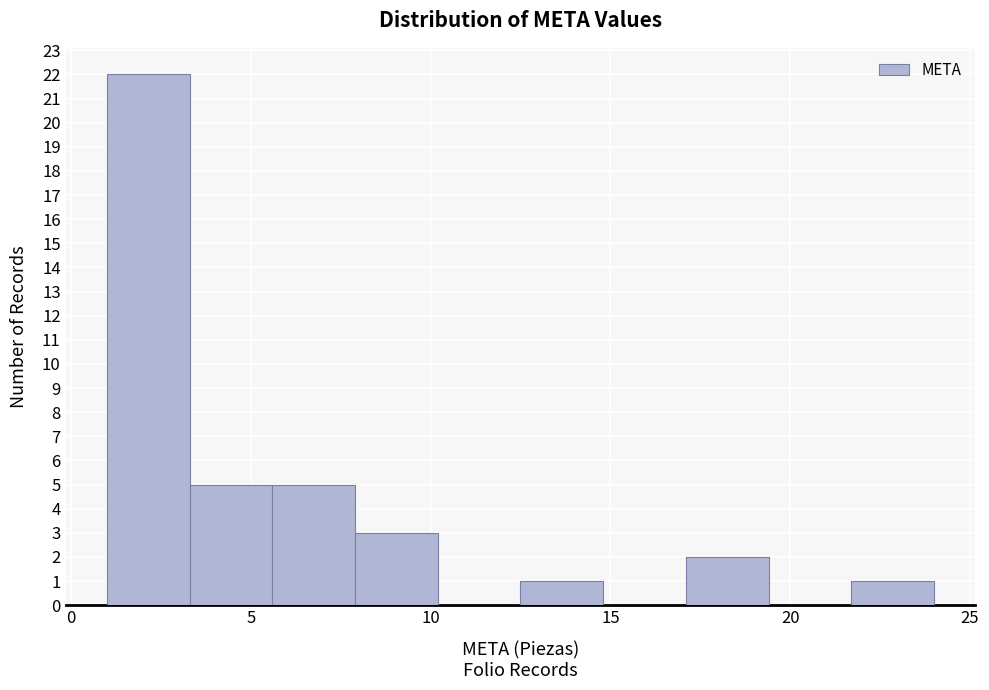

How tall is the bar that spans 12.5 to 14.8 on the x-axis? Neither the bar edges nor the heights are printed on the chart, so give them approximately, as read against the axes.

1